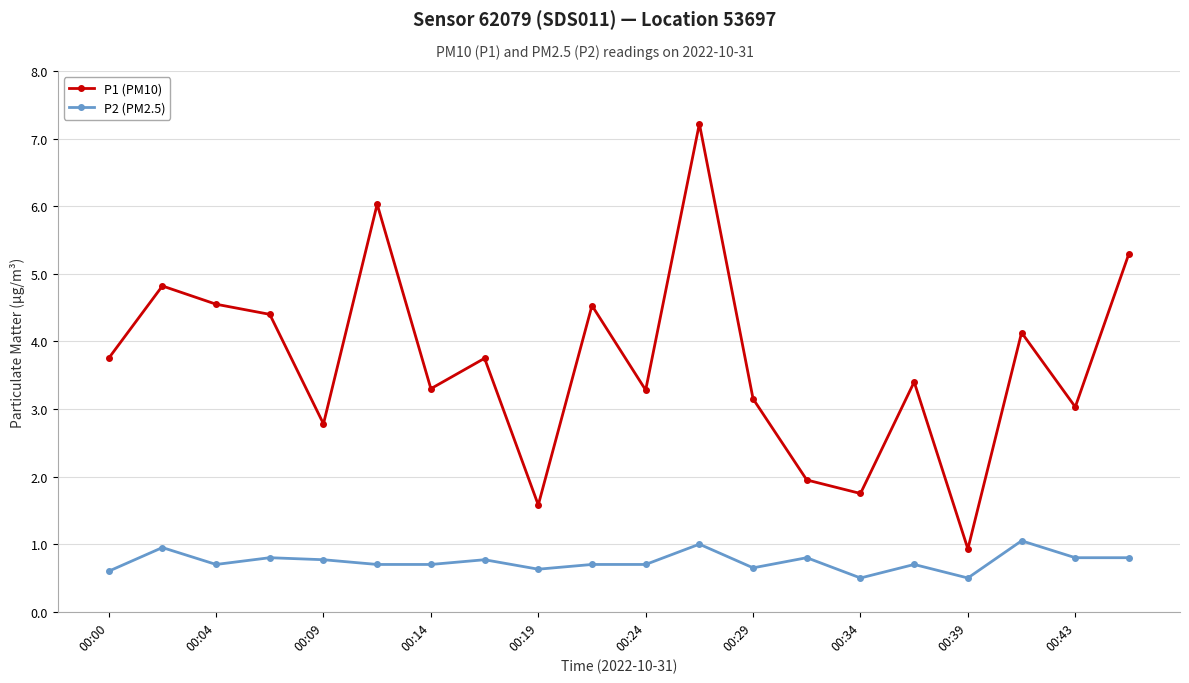

True or false: P2 (PM2.5) and P1 (PM10) cross at least once.

False